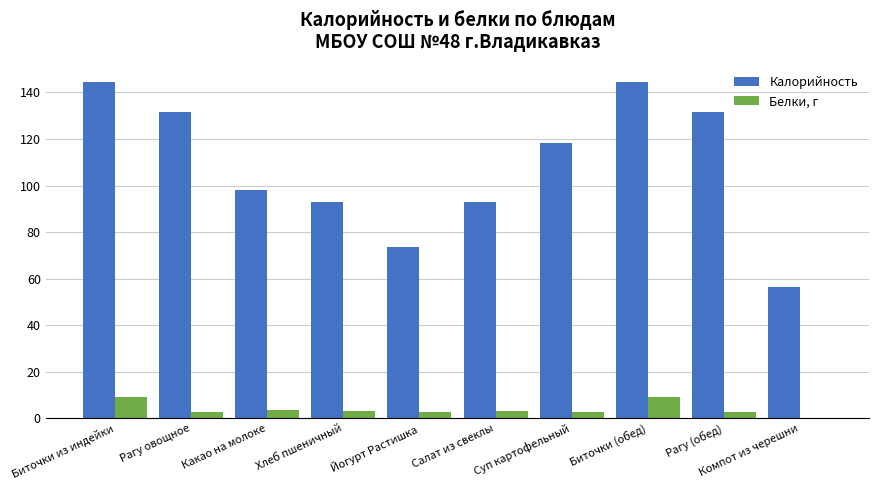

The Калорийность series shows 131.7 at Рагу овощное. True or false?

True